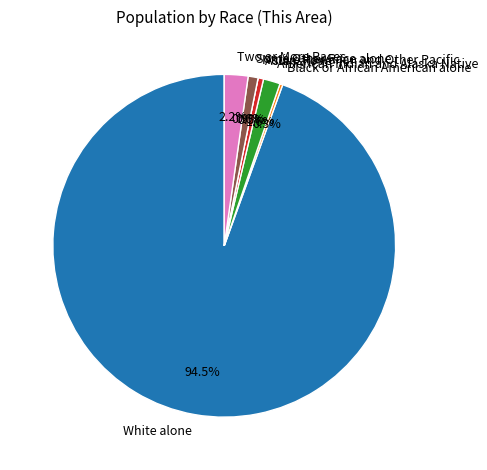

What percentage is the Some Other Race alone slice, to the nearest percent?

1%